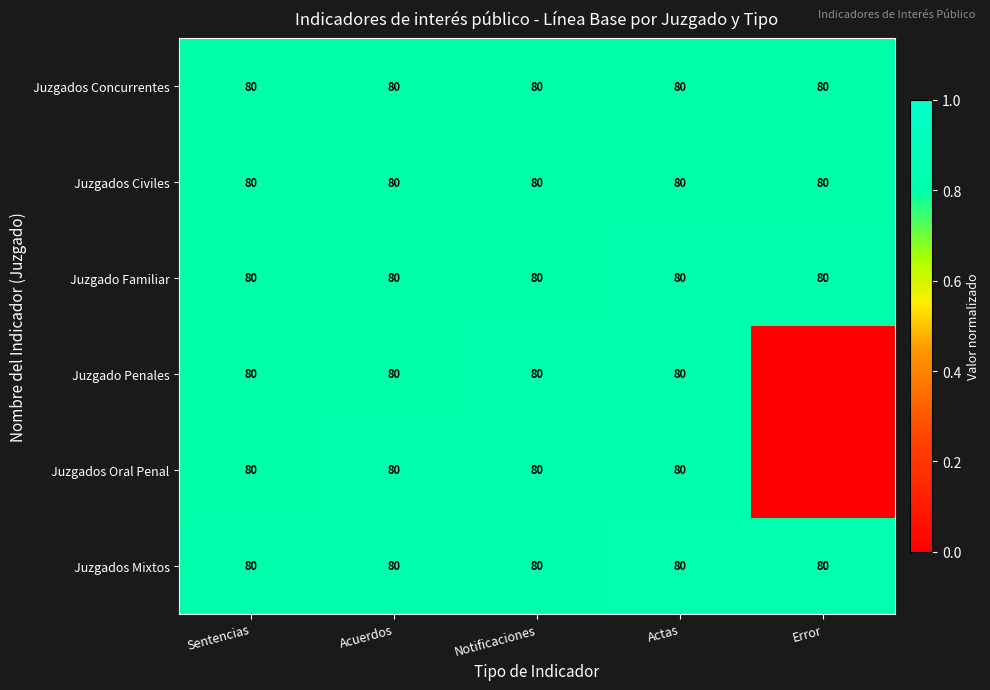

What is the highest value of the Juzgados Concurrentes series?

80